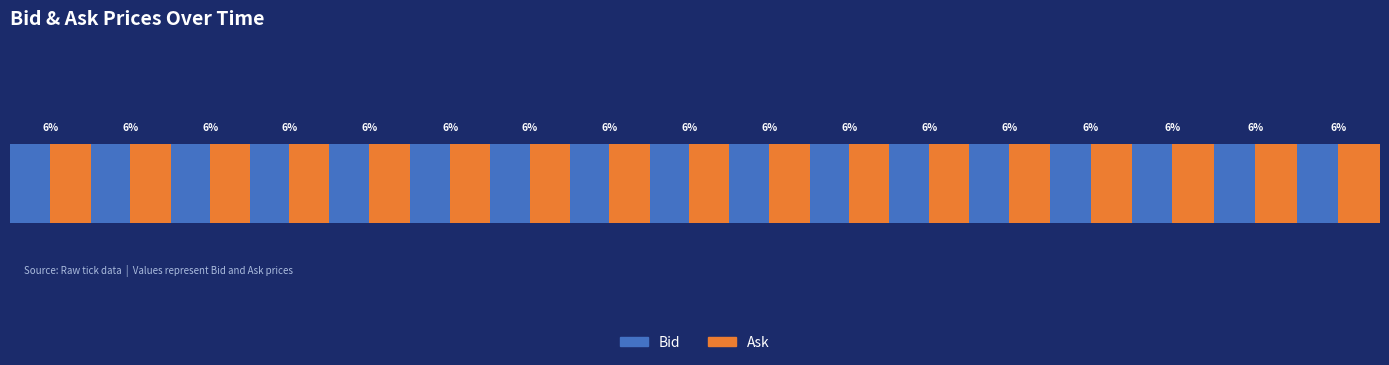

Is it true that Ask equals 0.6 at 18:39?

True